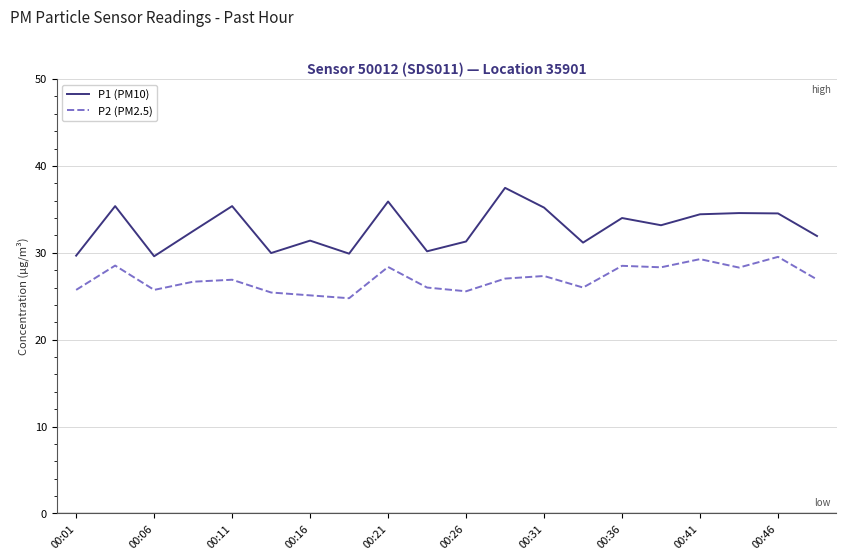

Which series has the widest spread of values?

P1 (PM10)